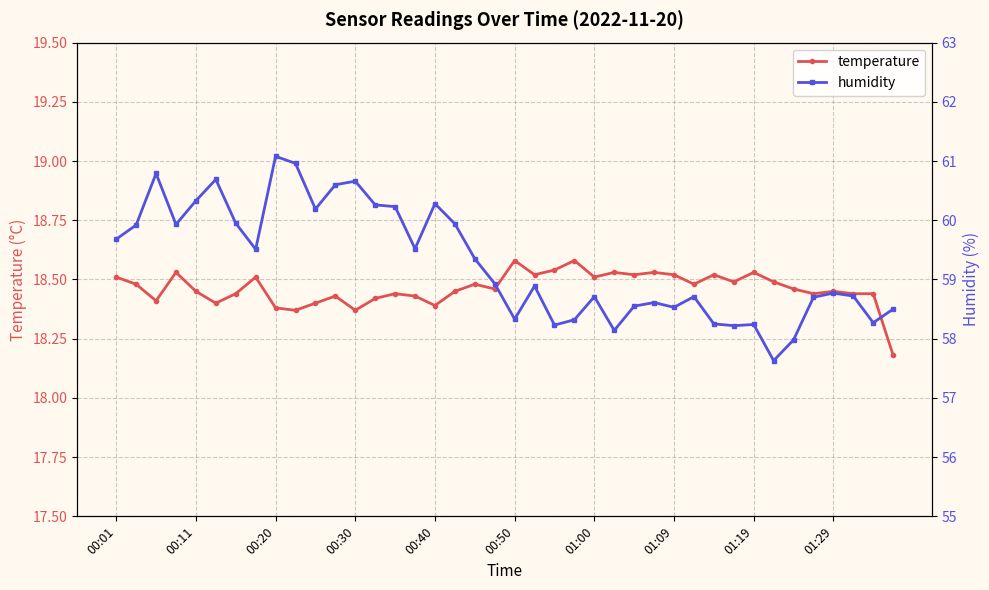

Read the temperature value at 21.

18.5